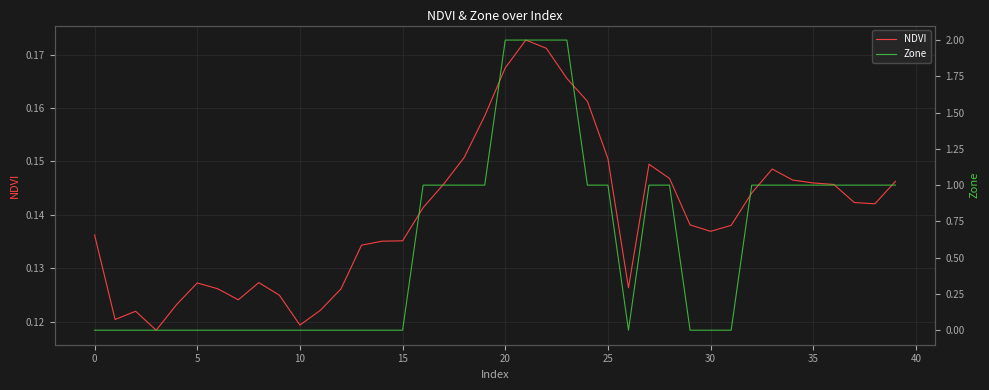

After their last crossing, which series has the higher values: NDVI or Zone?

Zone